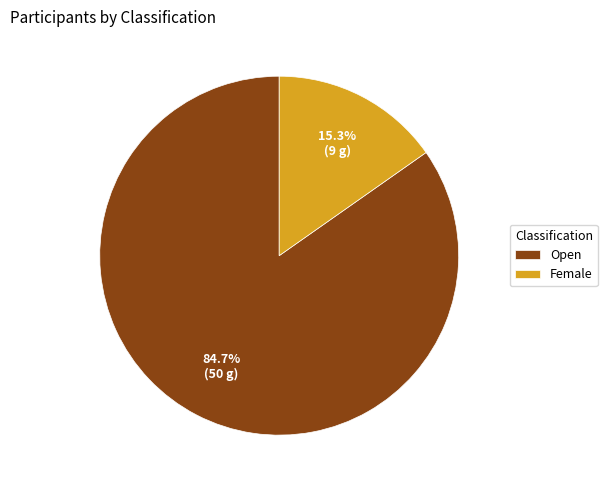

Rank the categories by value from highest to lowest.

Open, Female